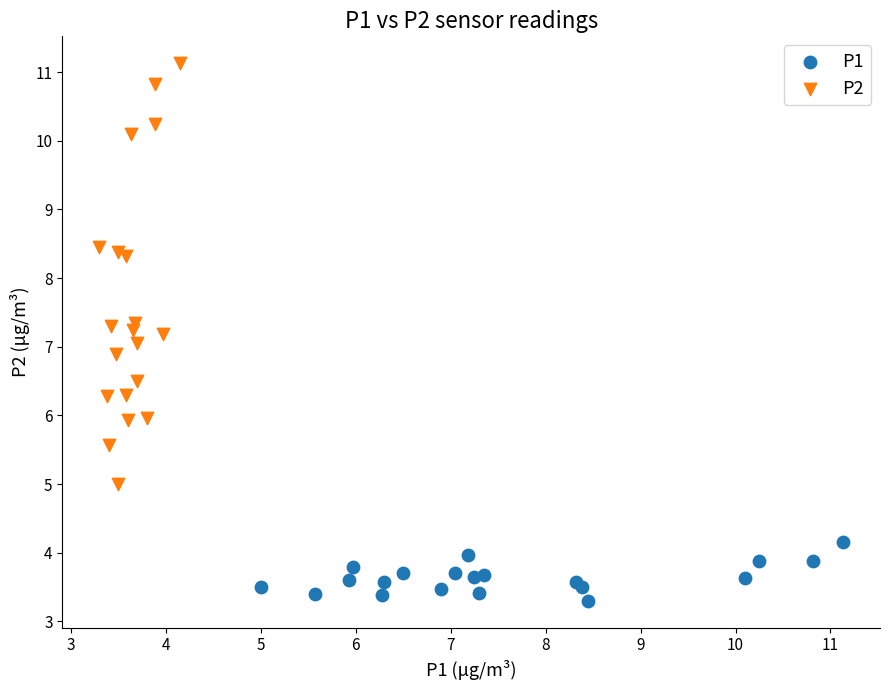

Which series reaches the maximum Y coordinate?

P2